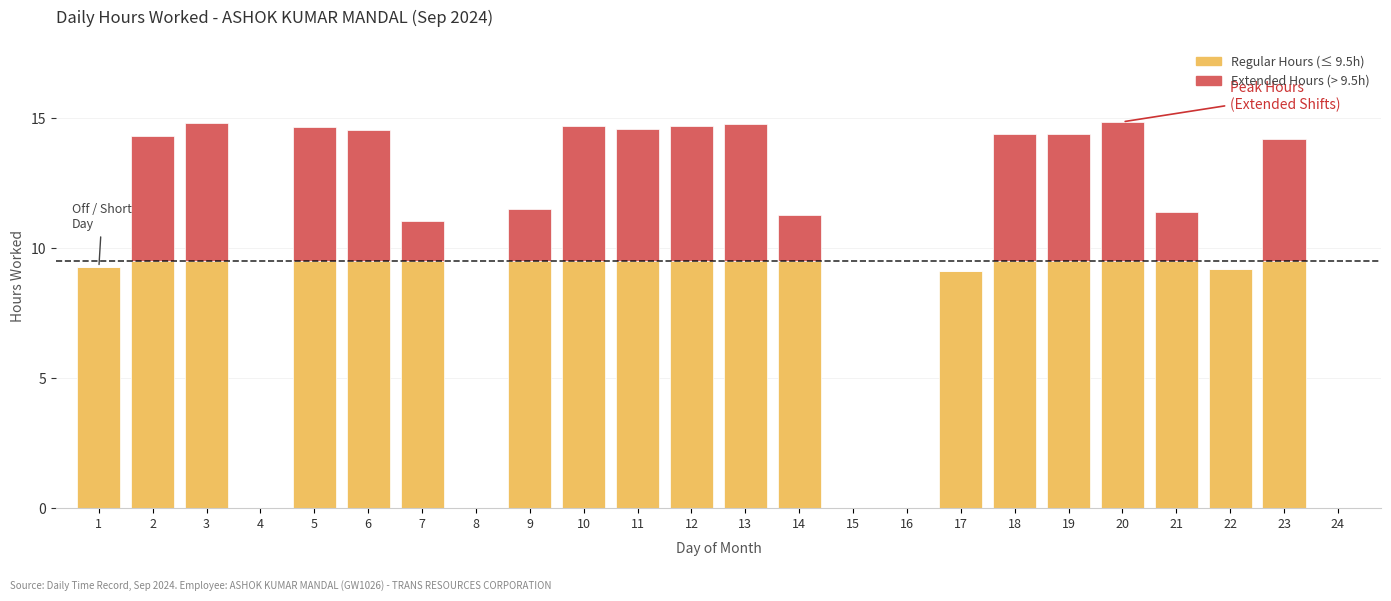

What is the total value across all series at 6?

14.6